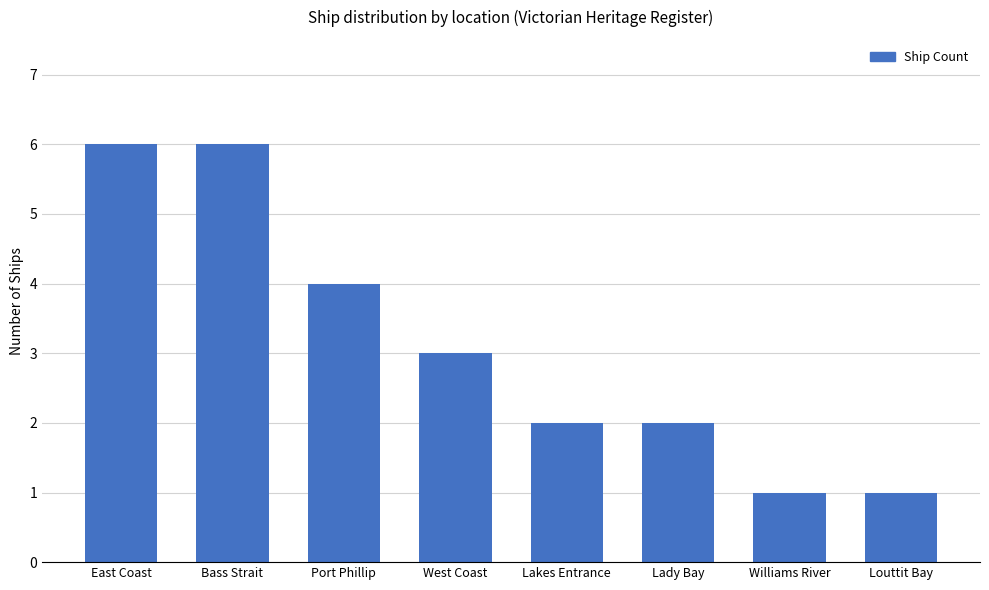

How many distinct data groups are displayed?

1